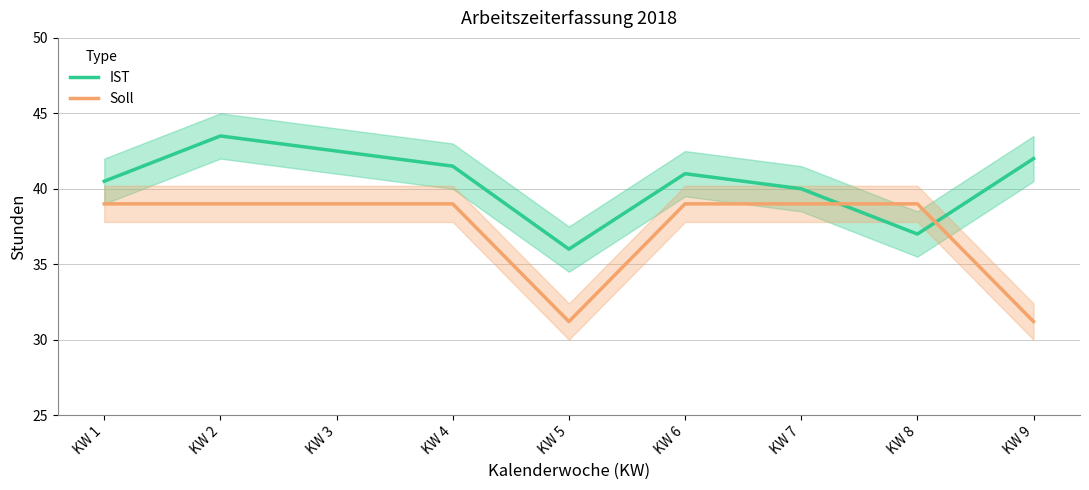

Which series has the largest total across all categories?

IST